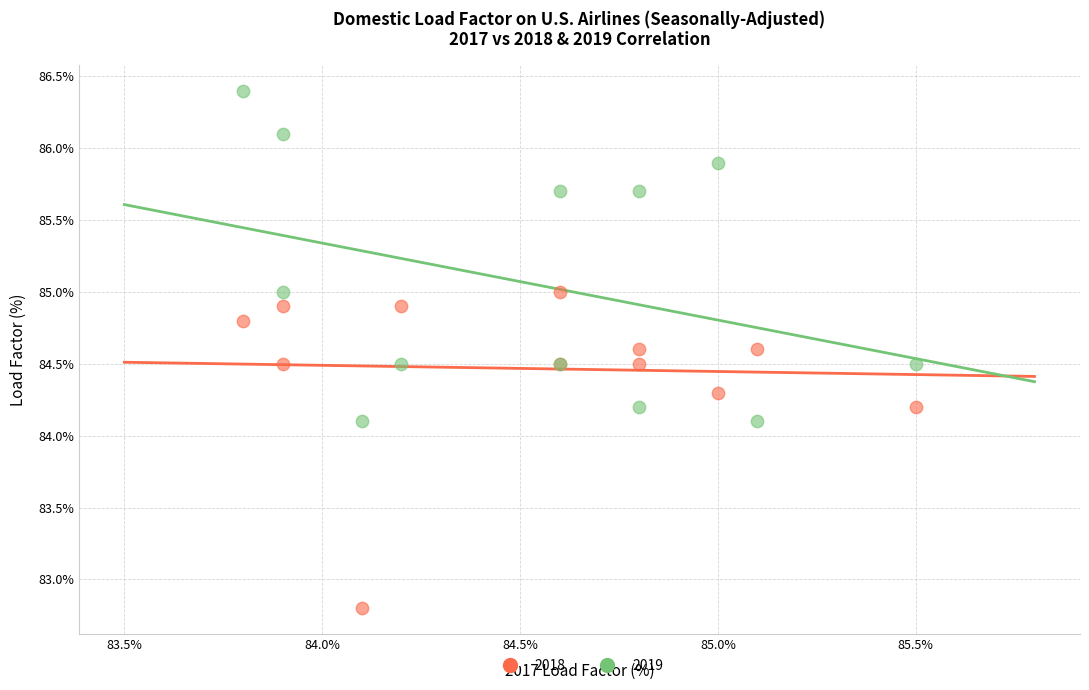

In the 2018 series, what Y value is closest to 83?

82.8